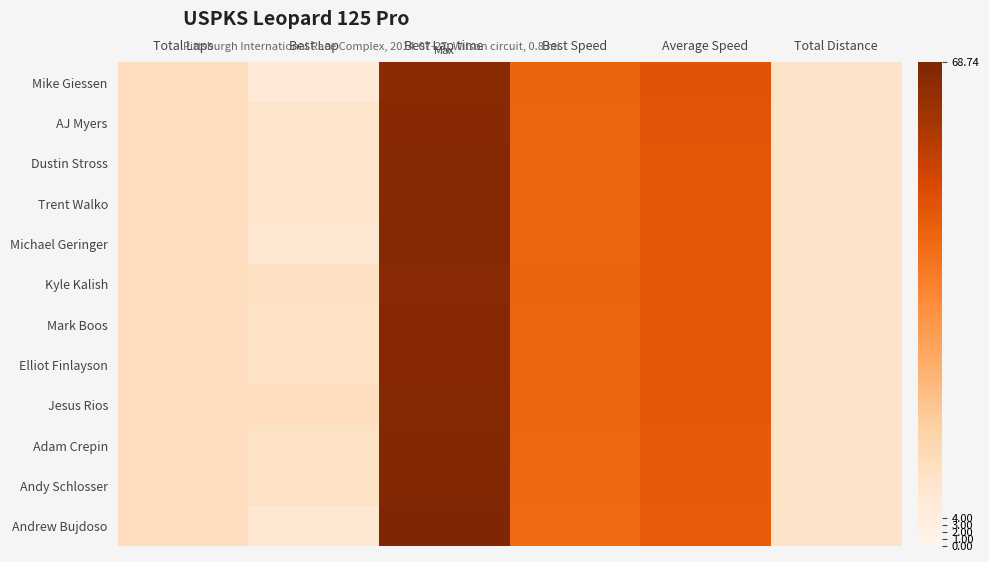

How many distinct data groups are displayed?

12